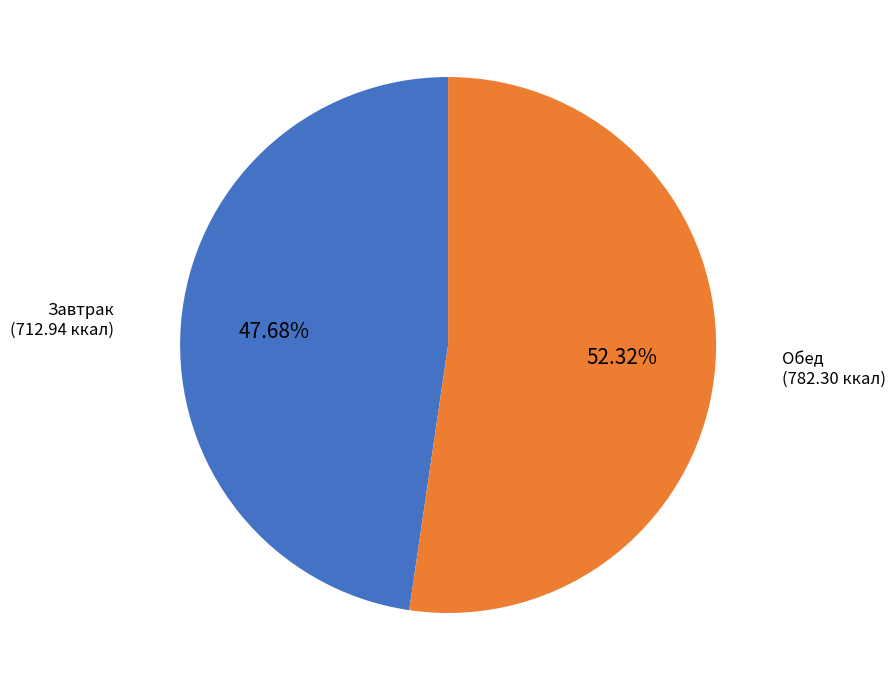

Is there a majority slice in this chart?

Yes